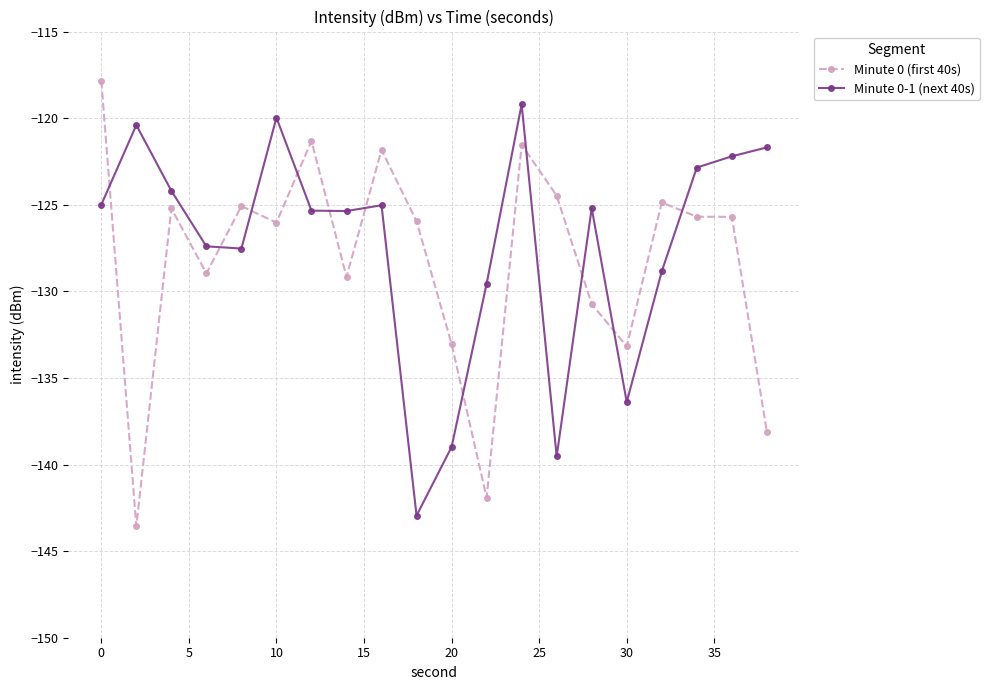

True or false: Minute 0-1 (next 40s) has more than 2 interior local peaks.

True